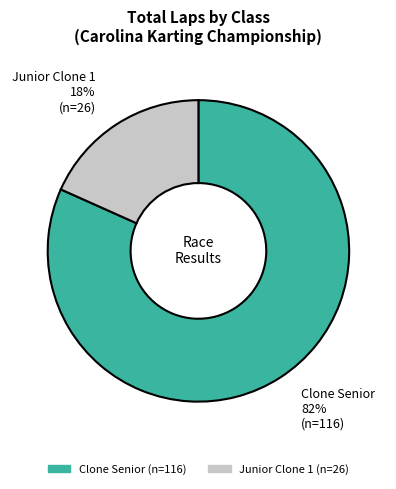

Count the number of slices in the pie.

2